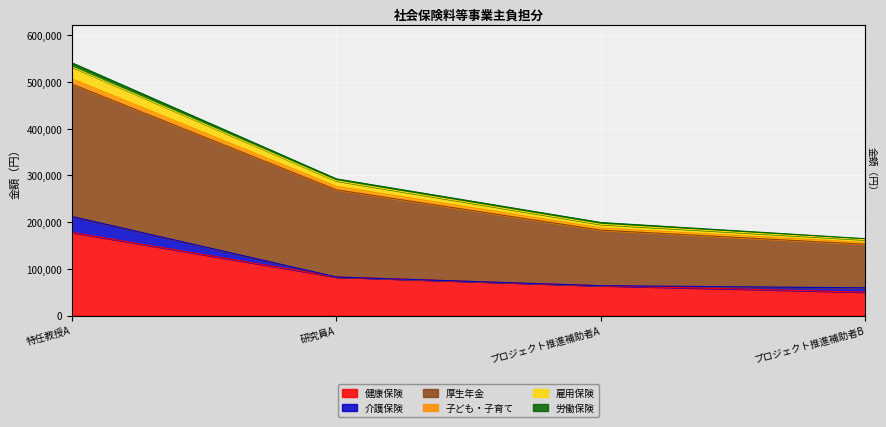

Is the value of 健康保険 at プロジェクト推進補助者B greater than the value of 雇用保険 at プロジェクト推進補助者B?

No